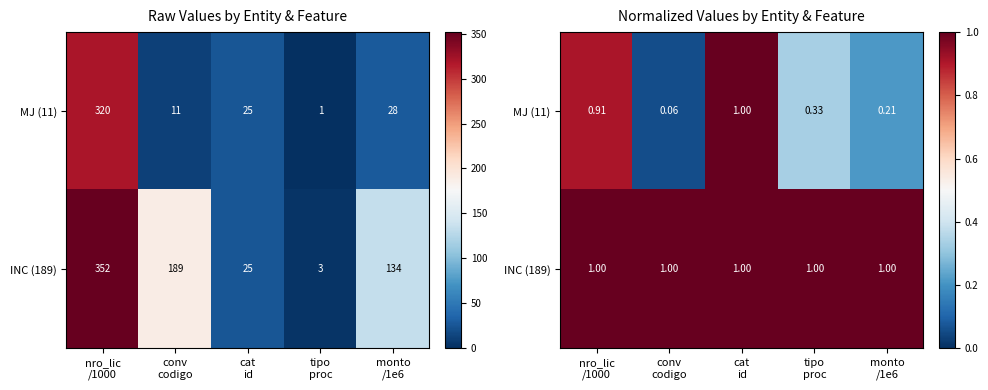

True or false: INC (189) has a value of 1.0 at monto /1e6.

True